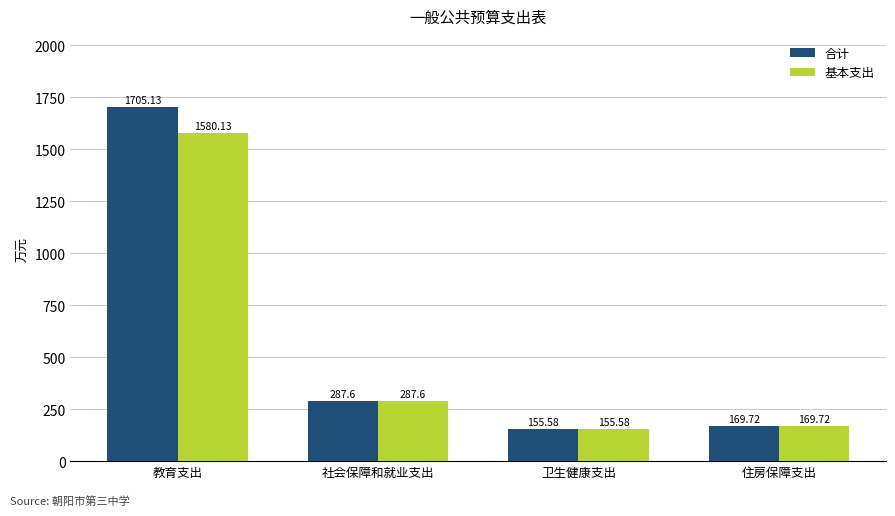

What is the label of the 2nd bar from the right?

卫生健康支出